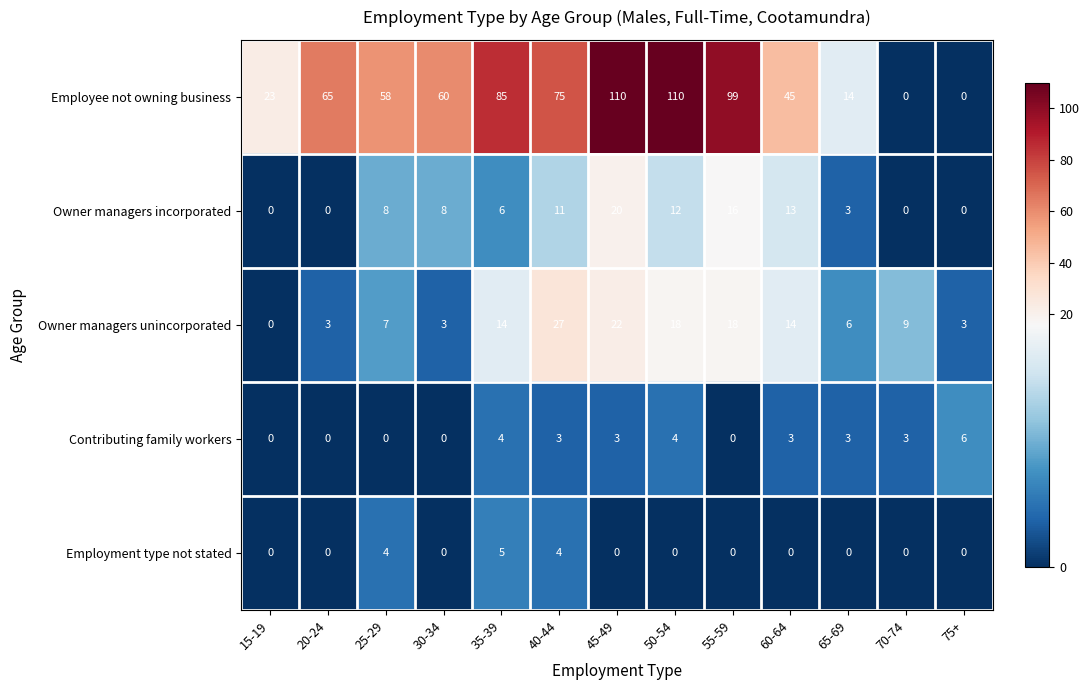

Rank the series by their maximum value, from lowest to highest.

Employment type not stated, Contributing family workers, Owner managers incorporated, Owner managers unincorporated, Employee not owning business